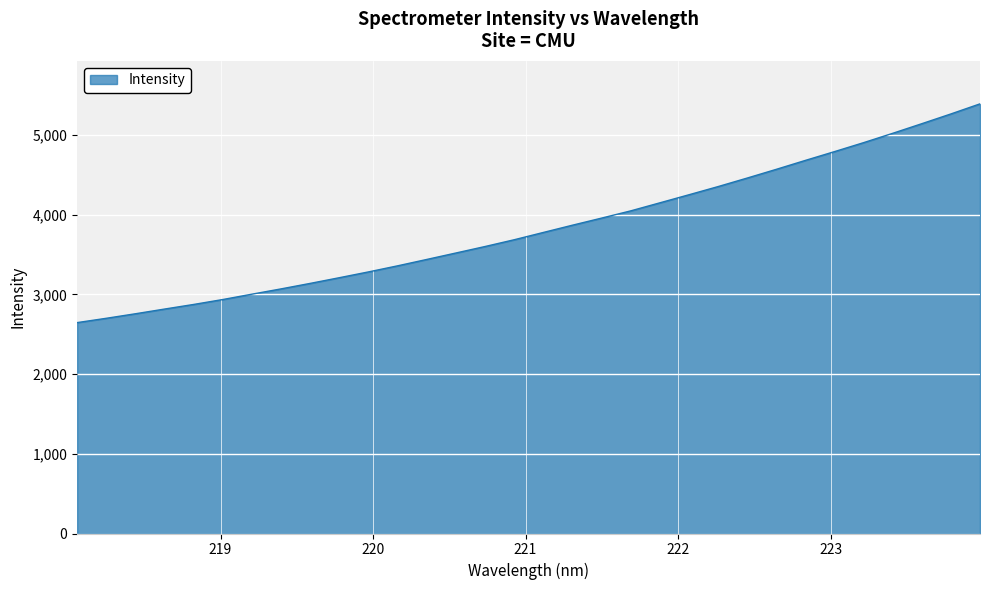

What is the minimum value shown in the chart?

2646.7